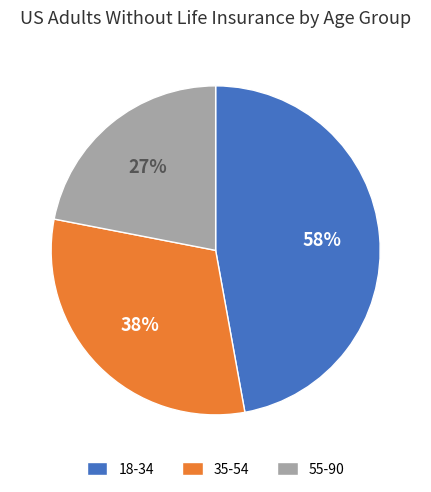

Combined, do 18-34 and 55-90 account for over 50%?

Yes